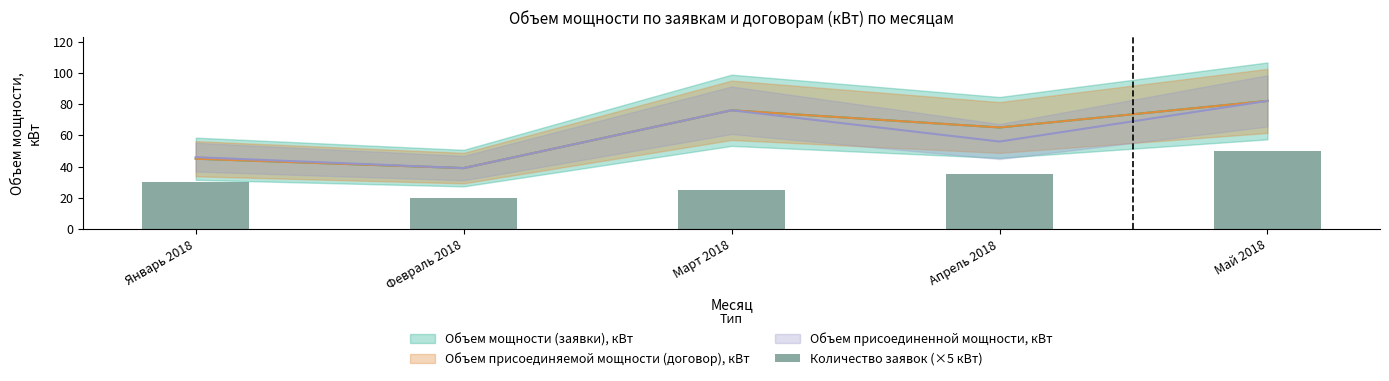

What is the change in value from Февраль 2018 to Апрель 2018?

+15